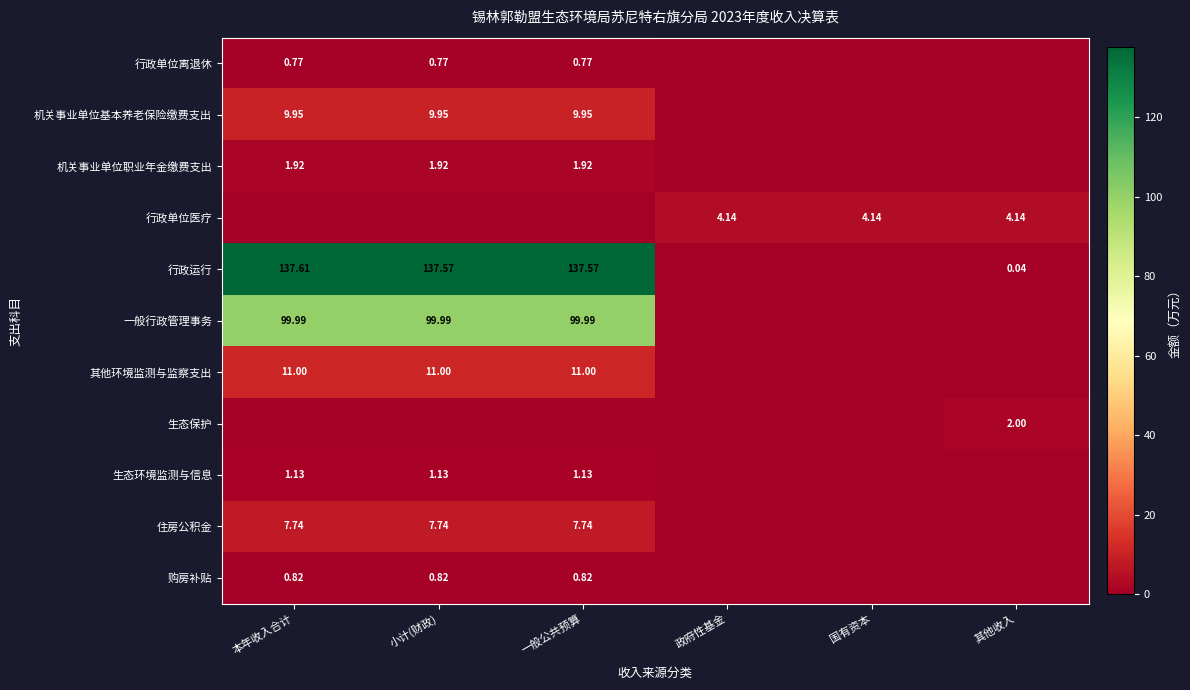

How many values in the 机关事业单位基本养老保险缴费支出 series are below 9?

3